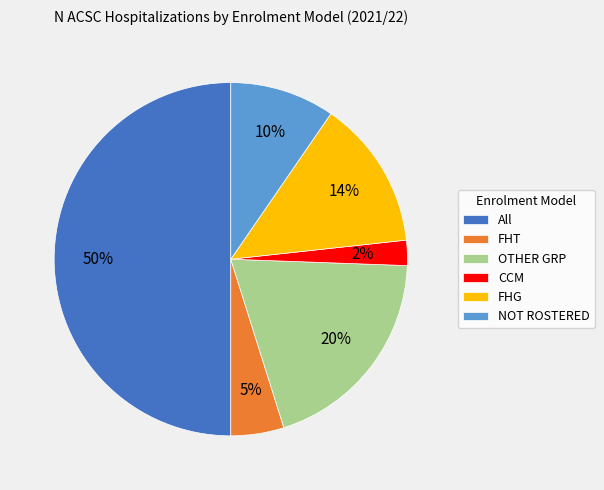

How many slices are in this pie chart?

6